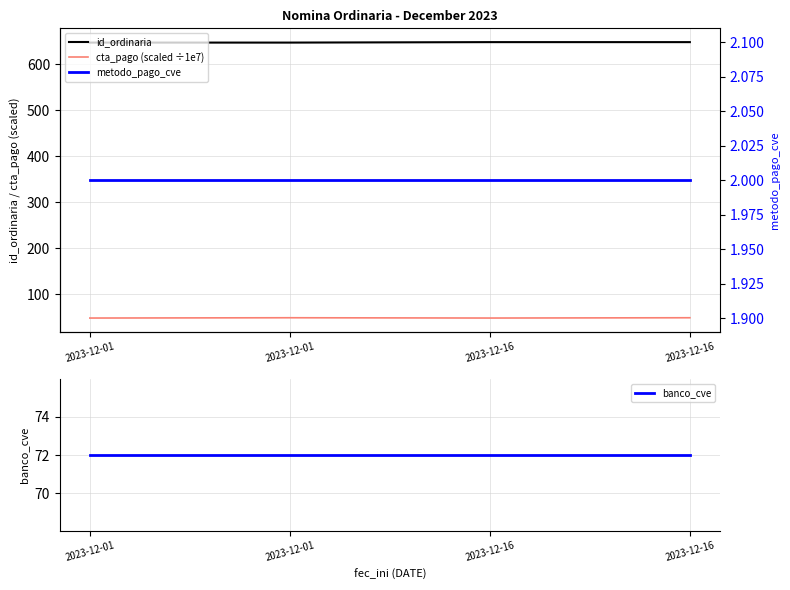

Which series has the largest total across all categories?

id_ordinaria